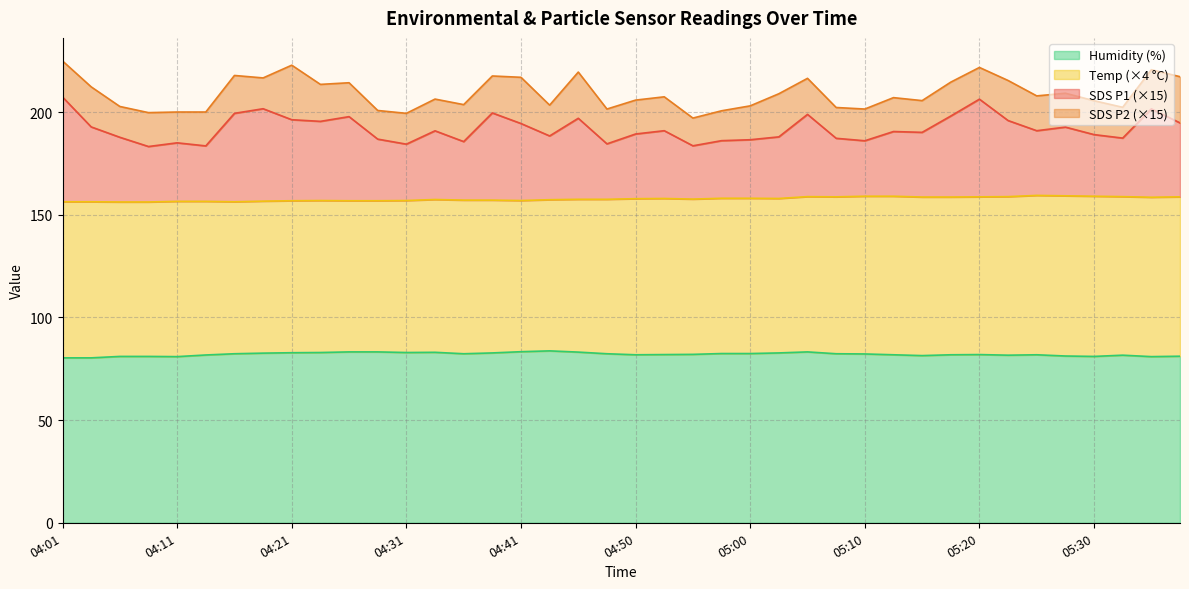

Which series has the largest range (max minus min)?

SDS_P1